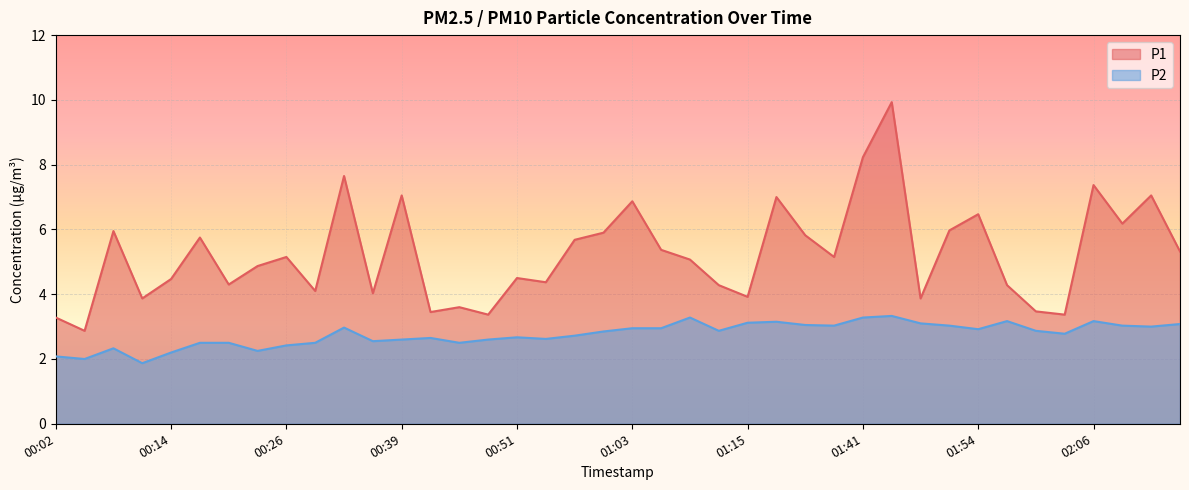

Where is P2 nearest to the value 2?

00:05